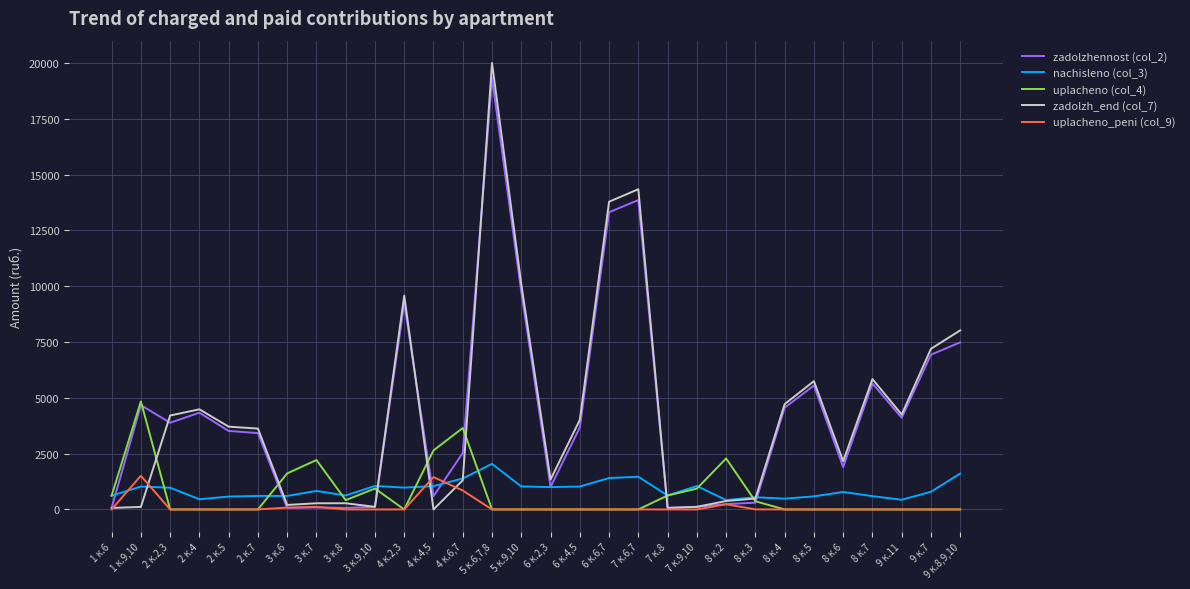

The value of zadolzh_end (col_7) at 4 к.4,5 is 7570.1. True or false?

False